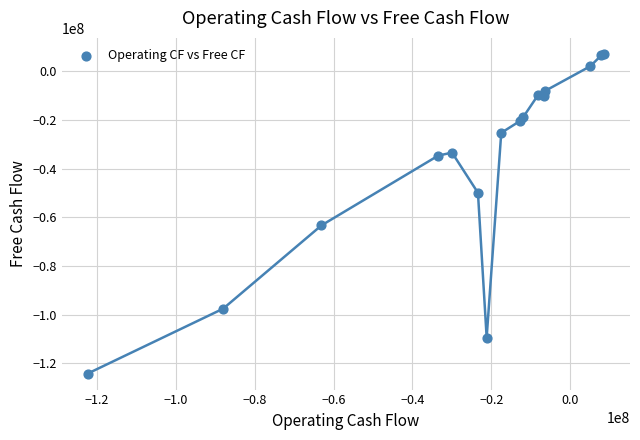

What Y value in the scatter plot is closest to -58505625?

-63285750